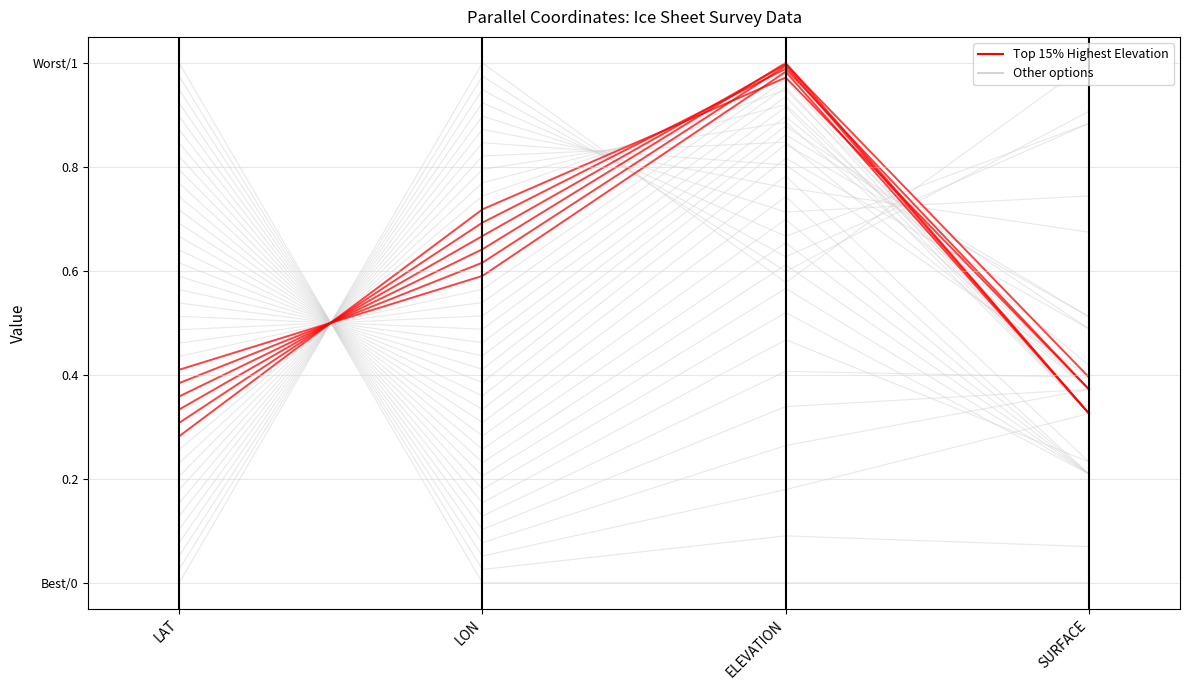

Which label corresponds to the largest value in the chart?

LON